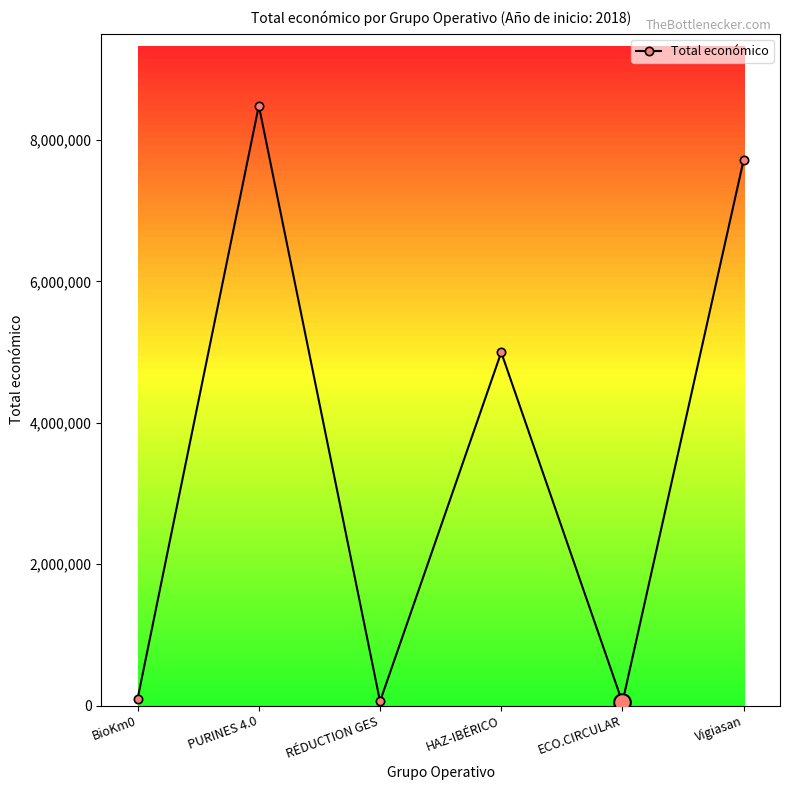

The value at HAZ-IBÉRICO is 4995722. True or false?

True